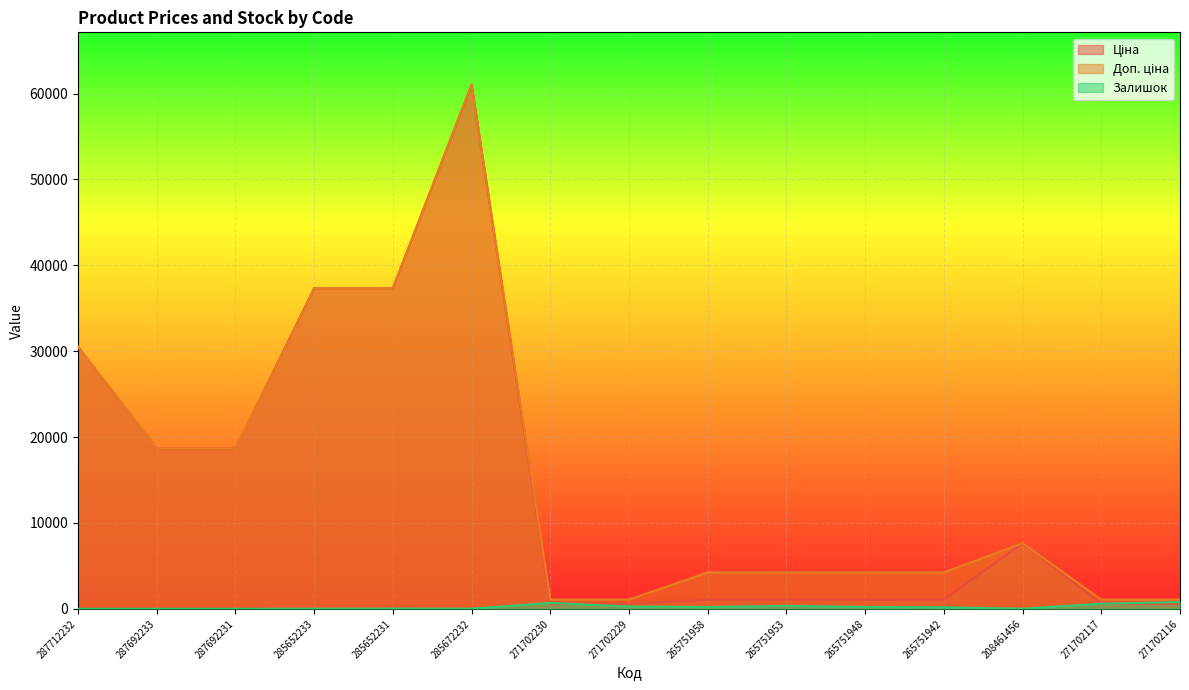

What is the sum of the Залишок values at 287692231 and 285672232?

15.0